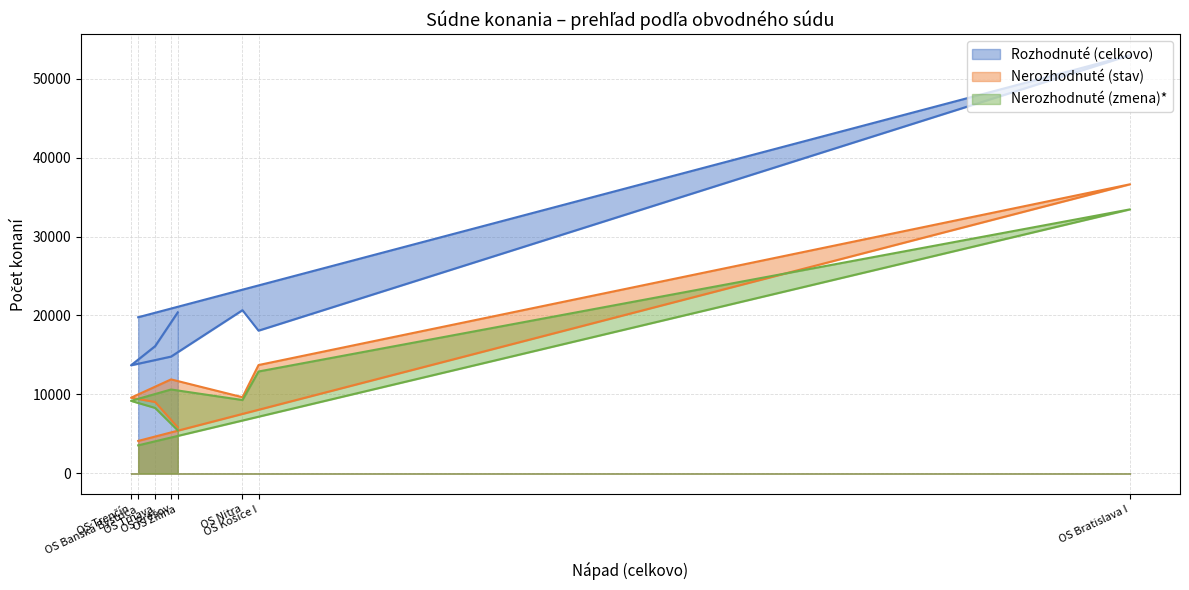

How many interior local valleys does the Nerozhodnuté (stav) series have?

1